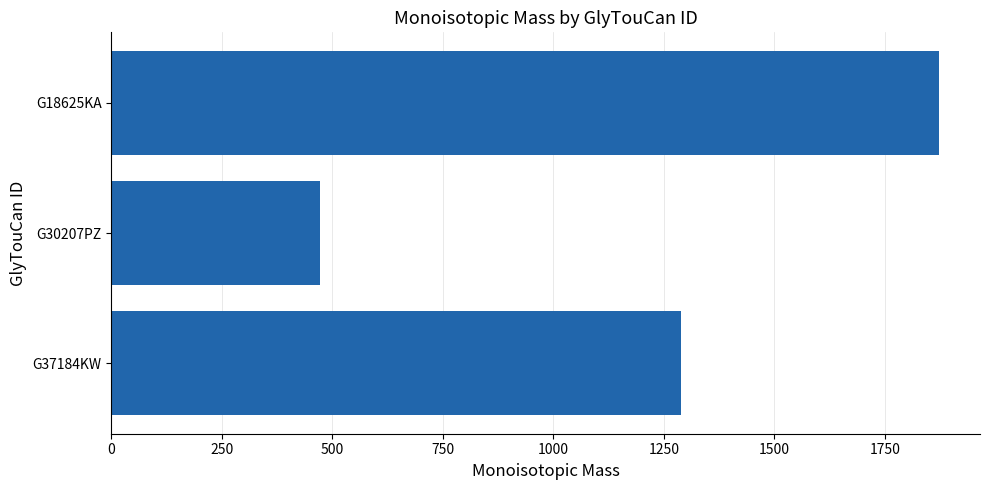

The chart shows a value of 471.2 at G30207PZ. True or false?

True